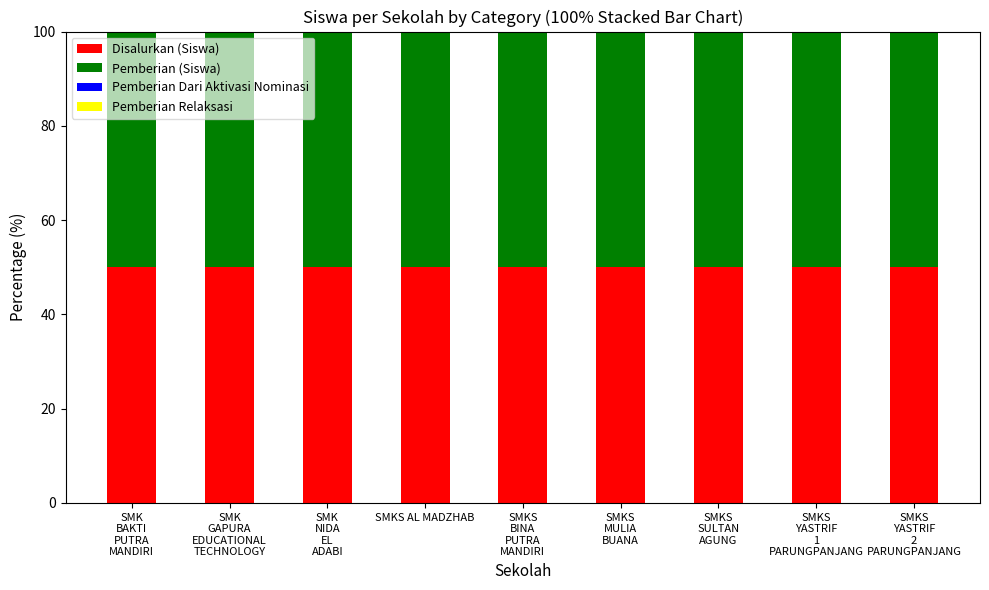

Rank the series by their maximum value, from lowest to highest.

Pemberian Dari Aktivasi Nominasi, Pemberian Relaksasi, Disalurkan (Siswa), Pemberian (Siswa)